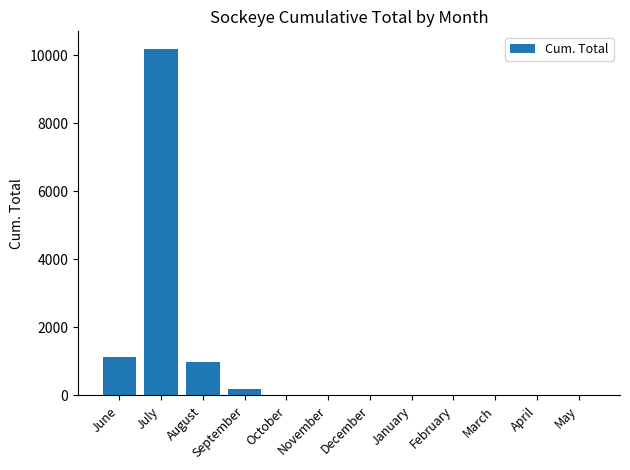

Count the number of data series in this chart.

1